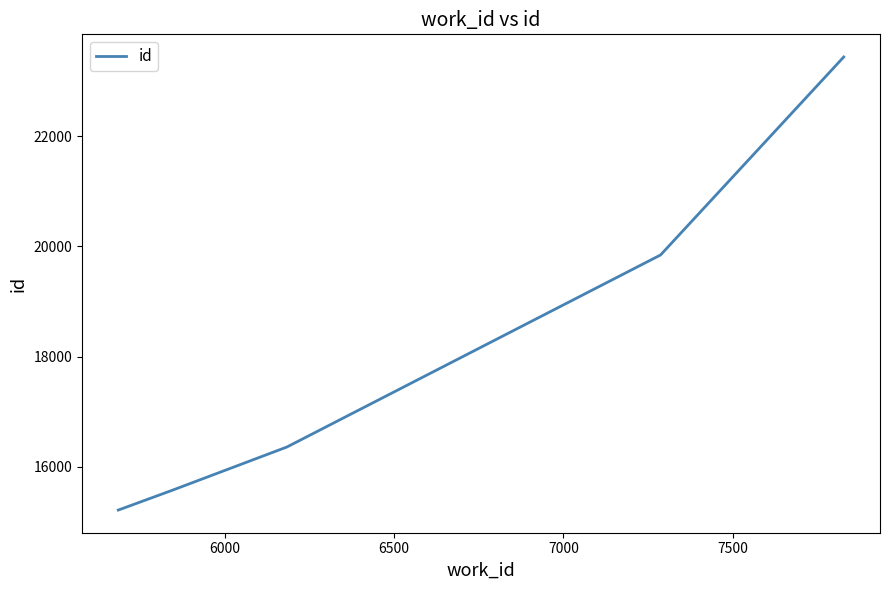

What is the difference between the maximum and minimum values?

8221